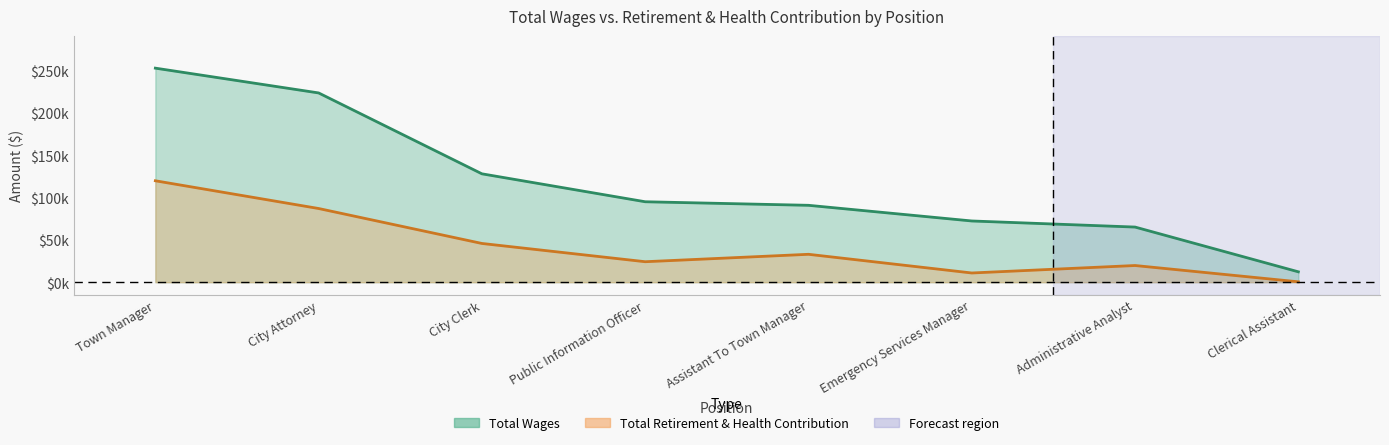

What position from the left is Public Information Officer?

4